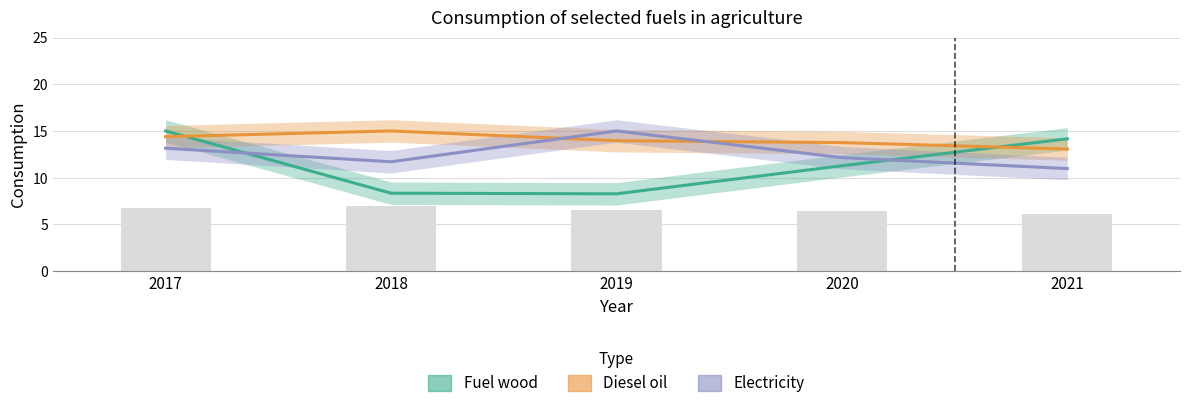

What is the difference between the maximum and second lowest values in the Diesel oil series?

1.2